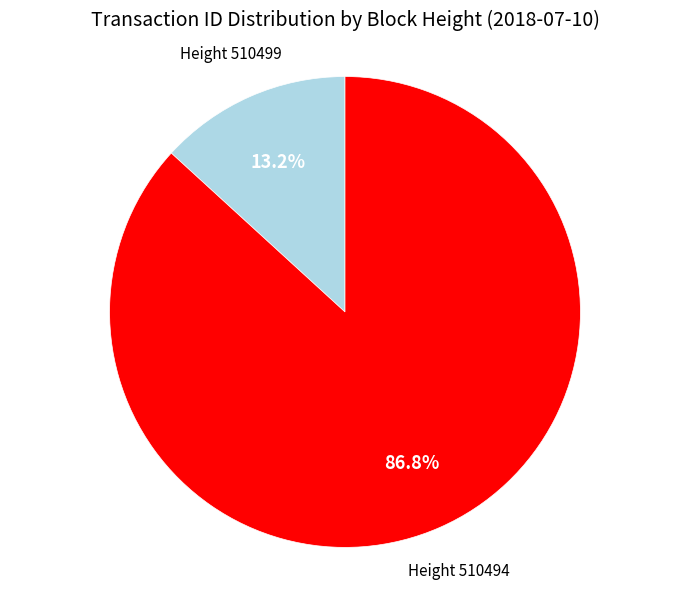

Rank the categories by value from highest to lowest.

Height 510494, Height 510499